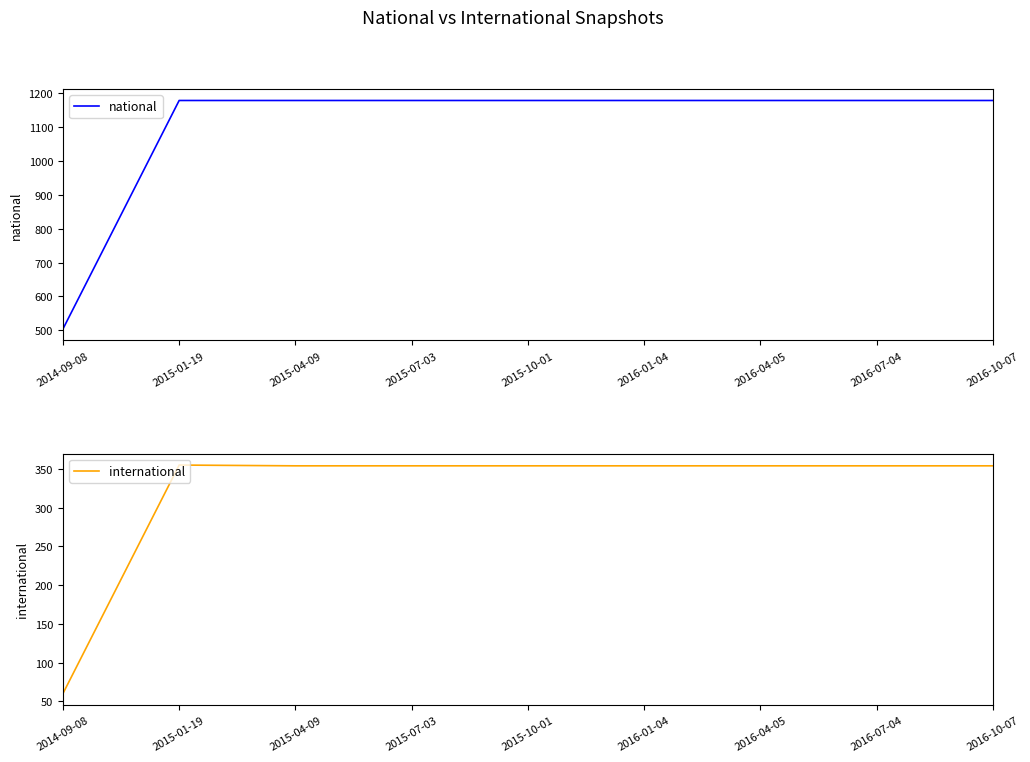

What is the average value of the national series?

1103